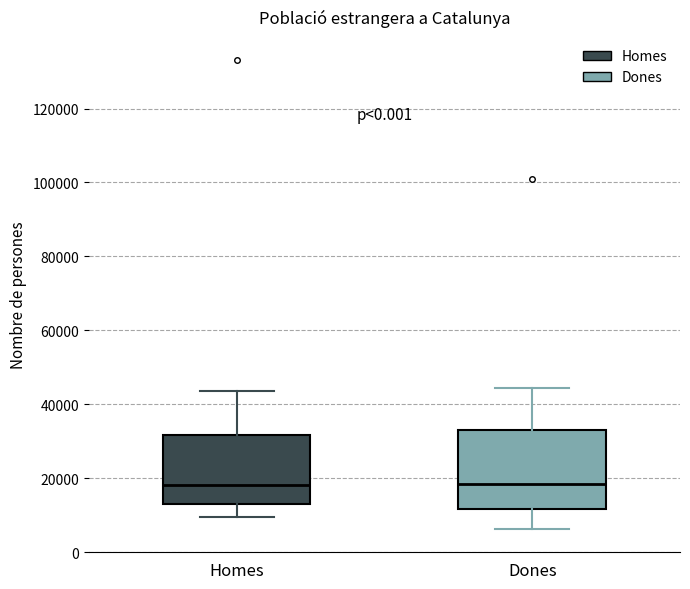

Where is the lower edge of the box for Dones on the y-axis? The values are not printed on the chart, so give them approximately, as read against the axis.

12000